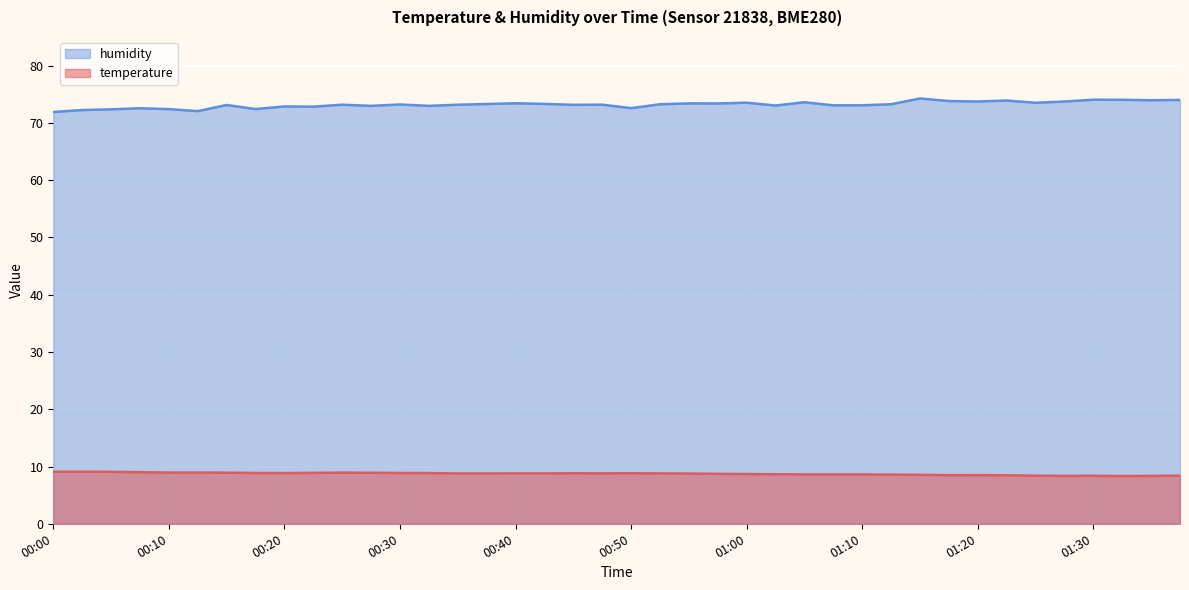

Reading left to right, list all the values displayed in this chart.

temperature: 00:00=9.1	00:03=9.1	00:05=9.1	00:08=9.0	00:10=8.9	00:13=8.9	00:15=8.9	00:18=8.9	00:20=8.8	00:23=8.9	00:25=8.9	00:28=8.9	00:30=8.9	00:33=8.8	00:35=8.8	00:38=8.8	00:40=8.8	00:43=8.8	00:45=8.8	00:48=8.8	00:50=8.8	00:53=8.8	00:55=8.8	00:58=8.7	01:00=8.7	01:03=8.7	01:05=8.6	01:08=8.6	01:10=8.6	01:13=8.6	01:15=8.6	01:18=8.5	01:20=8.5	01:23=8.5	01:25=8.4	01:28=8.4	01:30=8.4	01:33=8.3	01:35=8.4	01:38=8.4
humidity: 00:00=71.9	00:03=72.2	00:05=72.4	00:08=72.5	00:10=72.4	00:13=72.0	00:15=73.1	00:18=72.4	00:20=72.9	00:23=72.8	00:25=73.2	00:28=73.0	00:30=73.2	00:33=73.0	00:35=73.2	00:38=73.3	00:40=73.4	00:43=73.3	00:45=73.2	00:48=73.2	00:50=72.6	00:53=73.2	00:55=73.4	00:58=73.4	01:00=73.5	01:03=73.0	01:05=73.6	01:08=73.1	01:10=73.1	01:13=73.2	01:15=74.3	01:18=73.8	01:20=73.7	01:23=73.9	01:25=73.5	01:28=73.7	01:30=74.0	01:33=74.0	01:35=74.0	01:38=74.0